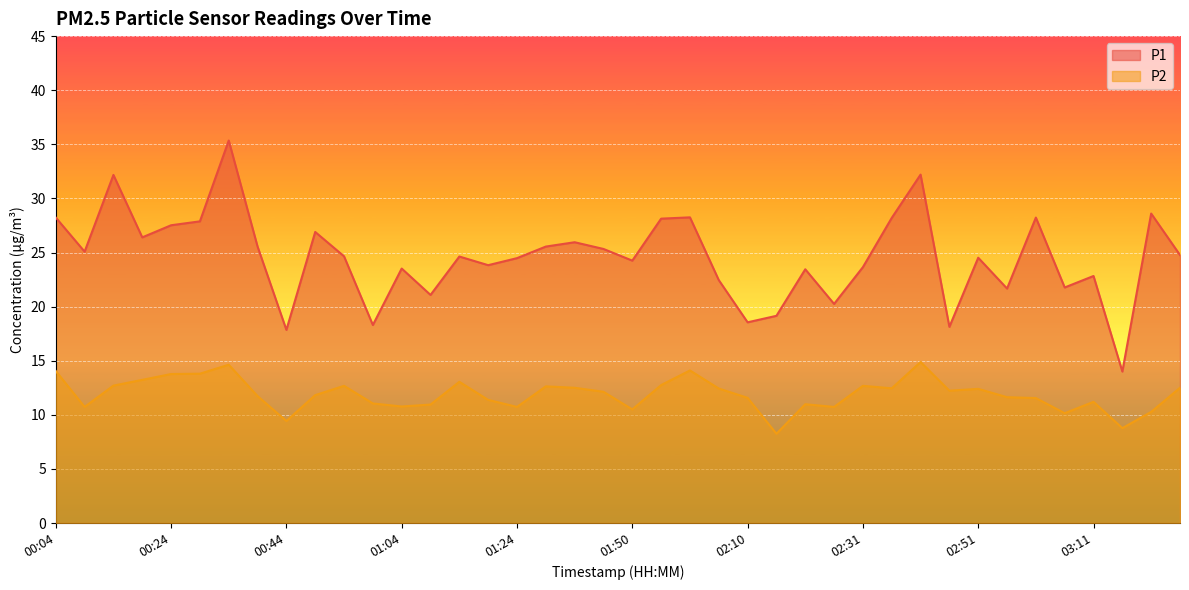

True or false: P2 and P1 cross at least once.

False